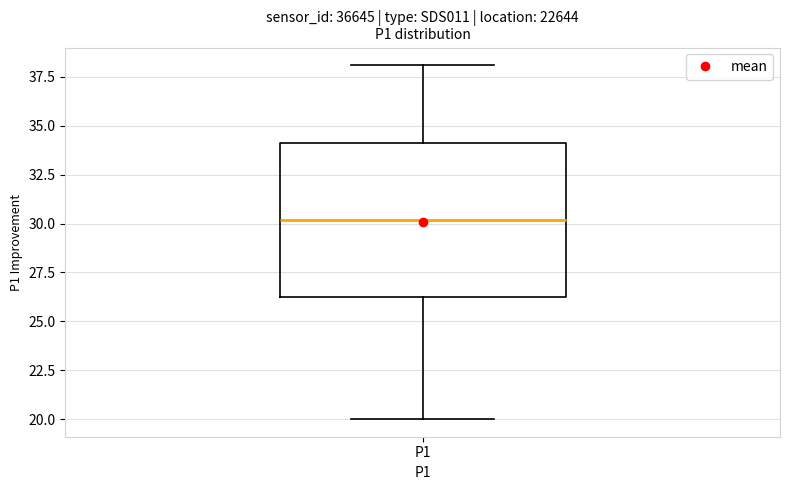

Read this box plot against the y-axis: the position of the median line, the range covered by the box, and the ends of both whiskers. The values are not printed on the chart, so give them approximately, as read against the axis.

median 30.0, box 26.5 to 34.0, whiskers 20.0 to 38.0